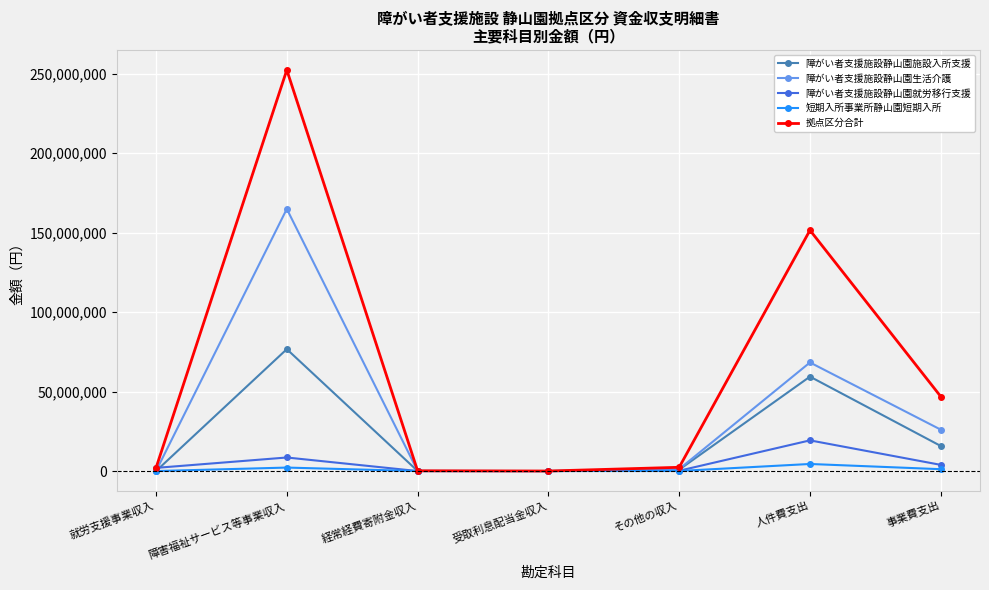

What is the value of the 障がい者支援施設静山園施設入所支援 point at the 6th from the left?

59409310